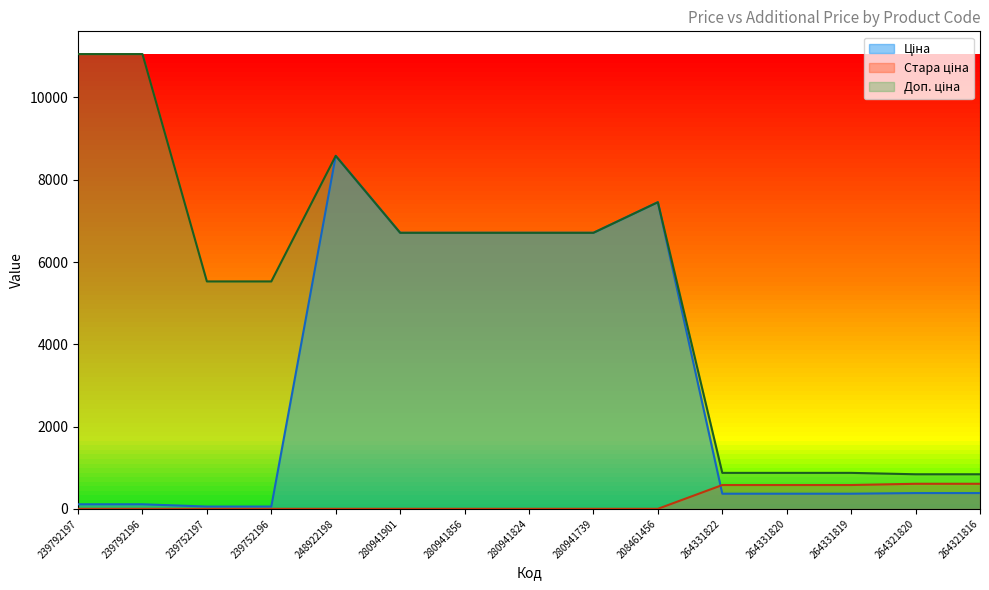

Where is Ціна nearest to the value 4318?

280941901